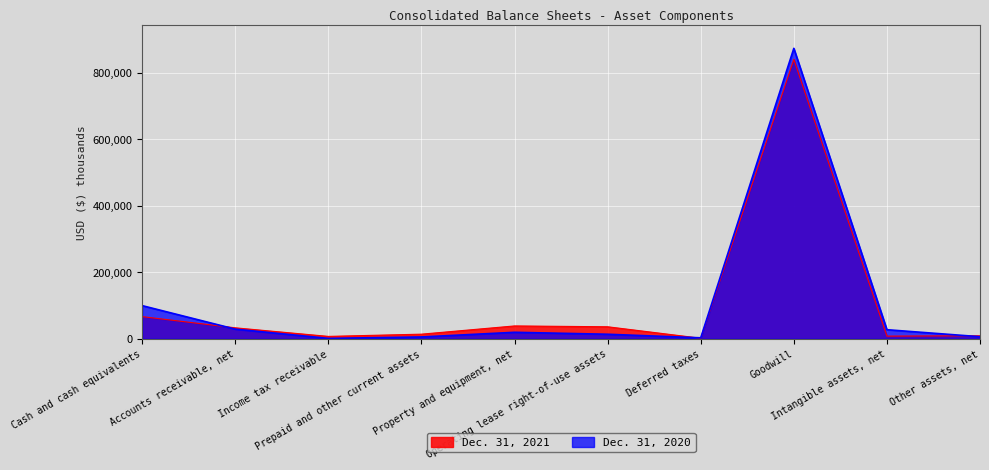

The value of Dec. 31, 2021 at Cash and cash equivalents is 22953. True or false?

False